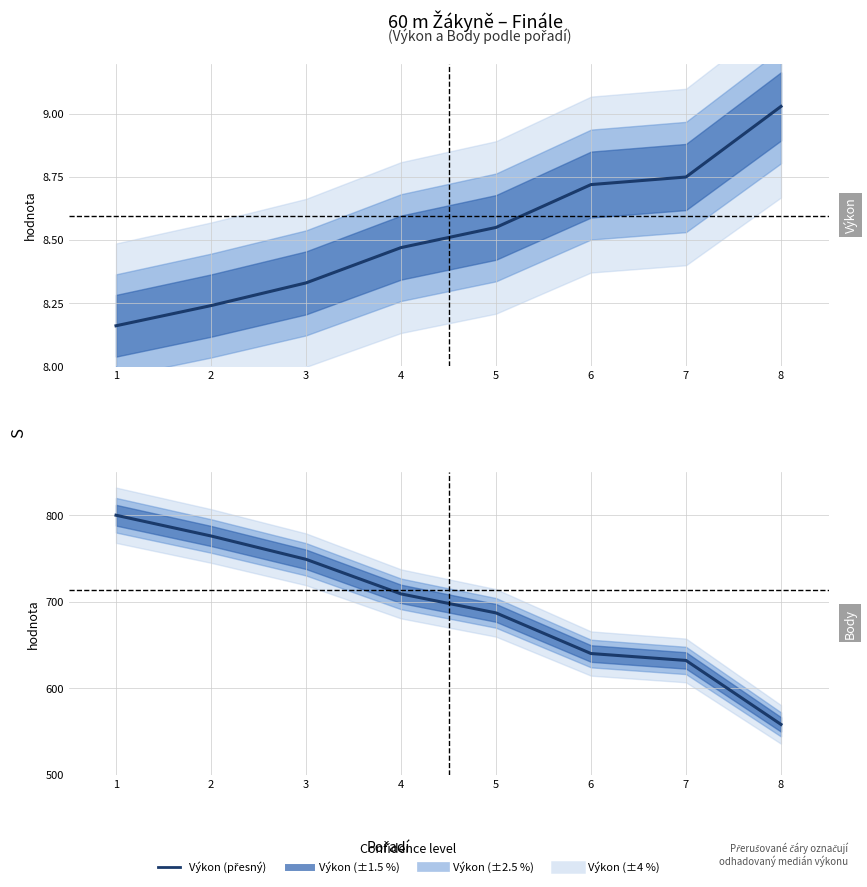

What is the value of the Body point at the 4th from the left?

709.0